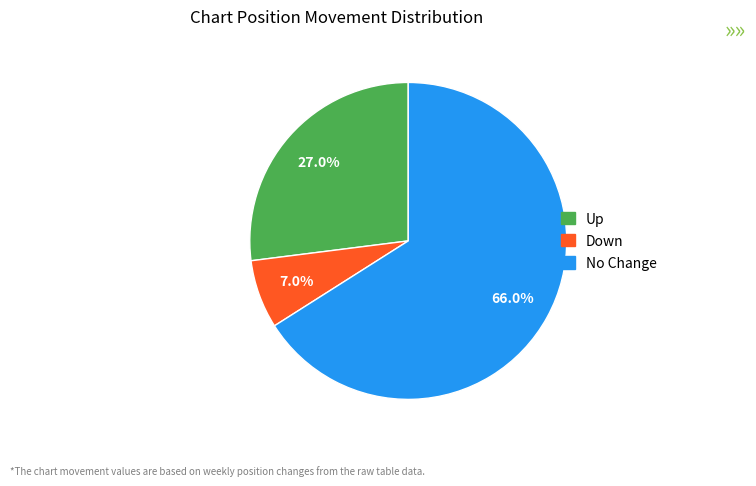

Is there any slice that represents more than half of the pie?

Yes